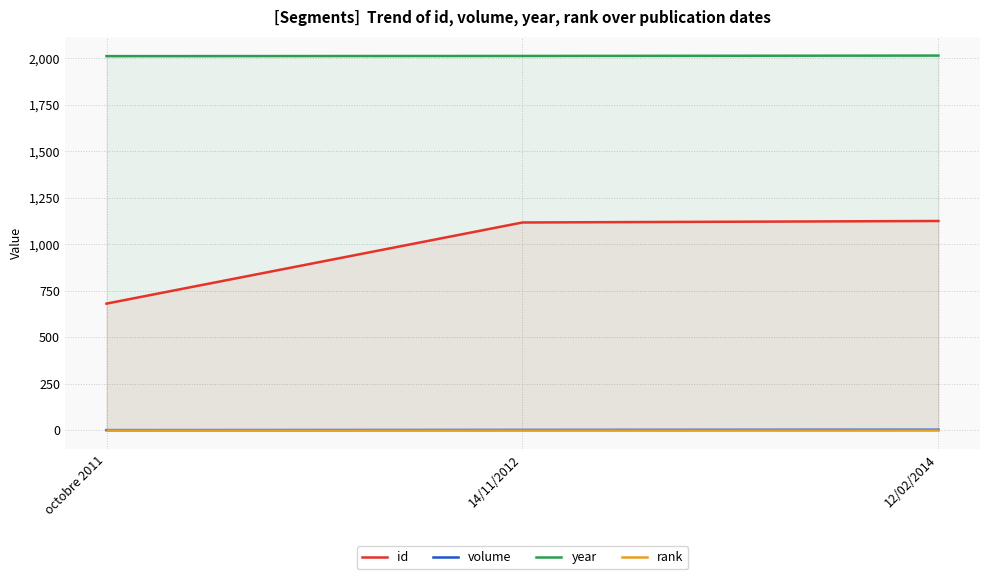

What is the spread (max minus min) of values at octobre 2011?

2010